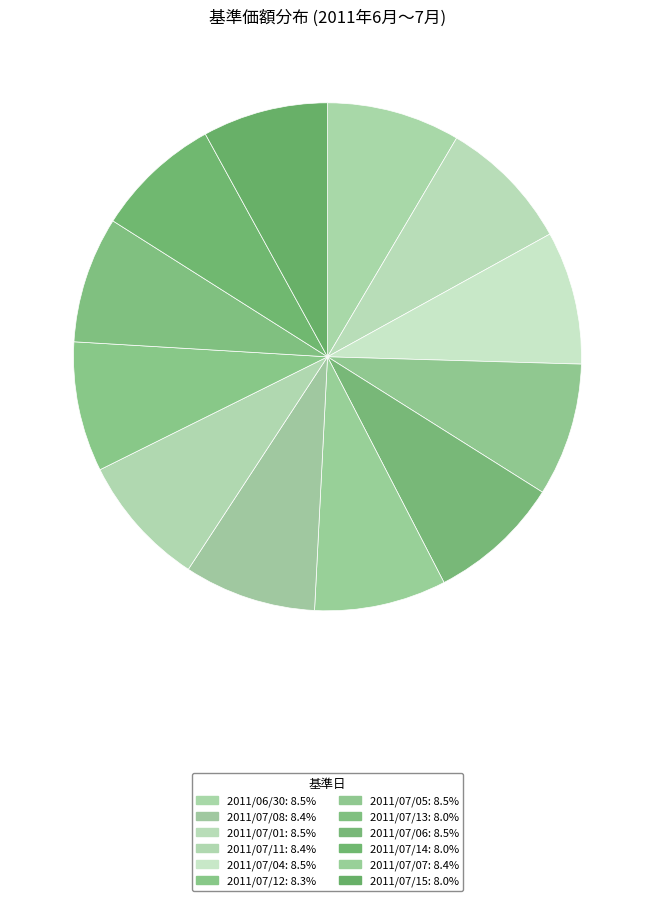

To the nearest percent, what is the difference between the largest and smallest slice percentages?

1%